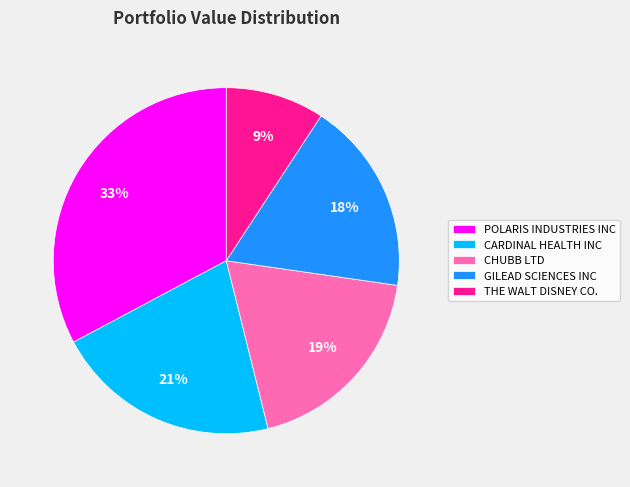

To the nearest percent, what is the difference between the largest and smallest slice percentages?

24%